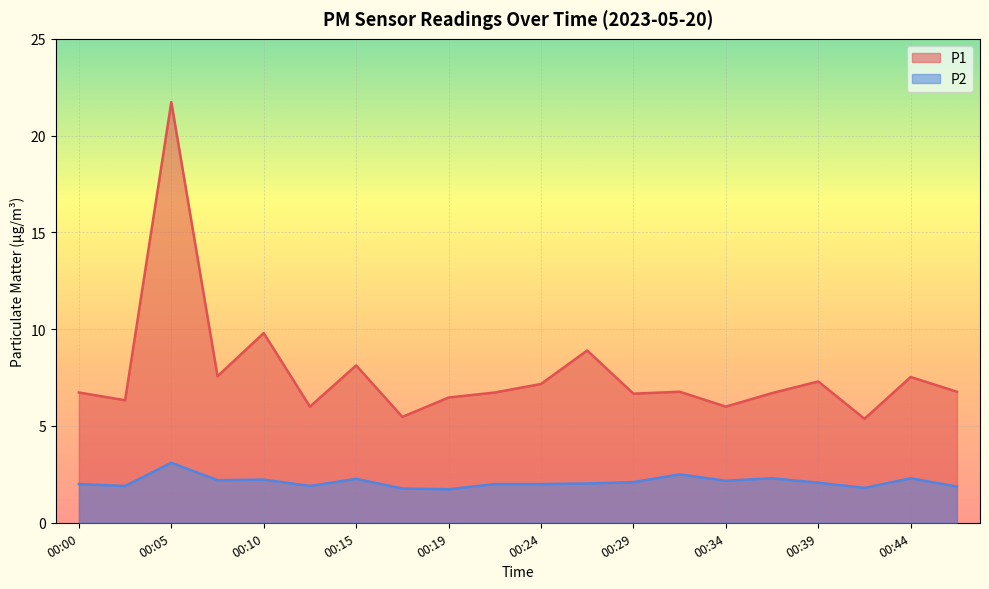

At which label does P2 reach its minimum?

00:19